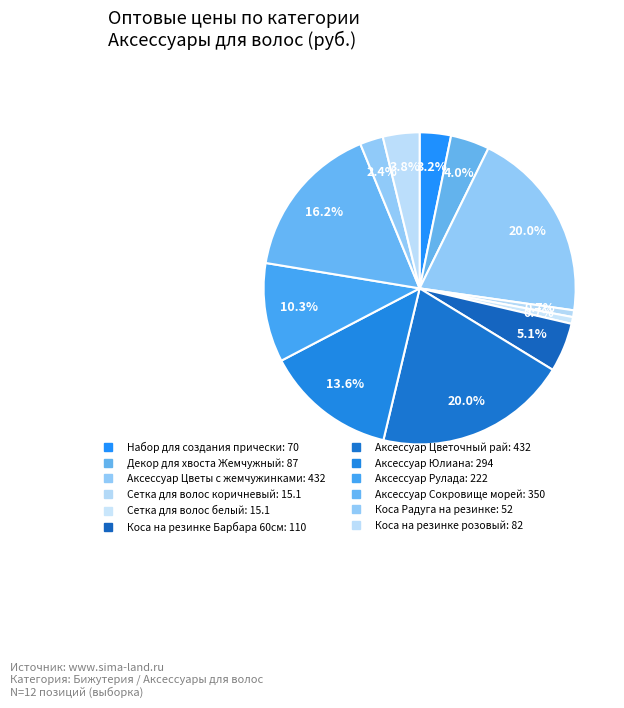

Combined, what portion of the pie is Сетка для волос белый and Коса на резинке розовый?

4.5%